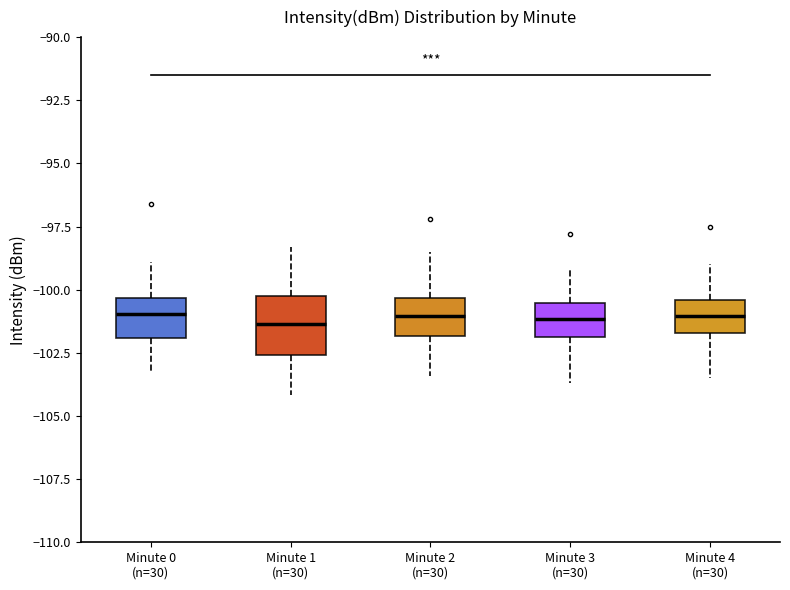

Reading left to right, transcribe this box plot: for each box, give where its median line is, the range the box spans, and where its two whiskers end, as read against the y-axis. The values are not printed on the chart, so give them approximately, as read against the axis.

Minute 0 (n=30): median -101.0, box -102.0 to -100.5, whiskers -103.5 to -99.0
Minute 1 (n=30): median -101.5, box -102.5 to -100.0, whiskers -104.0 to -98.5
Minute 2 (n=30): median -101.0, box -102.0 to -100.5, whiskers -103.5 to -98.5
Minute 3 (n=30): median -101.0, box -102.0 to -100.5, whiskers -103.5 to -99.0
Minute 4 (n=30): median -101.0, box -101.5 to -100.5, whiskers -103.5 to -99.0